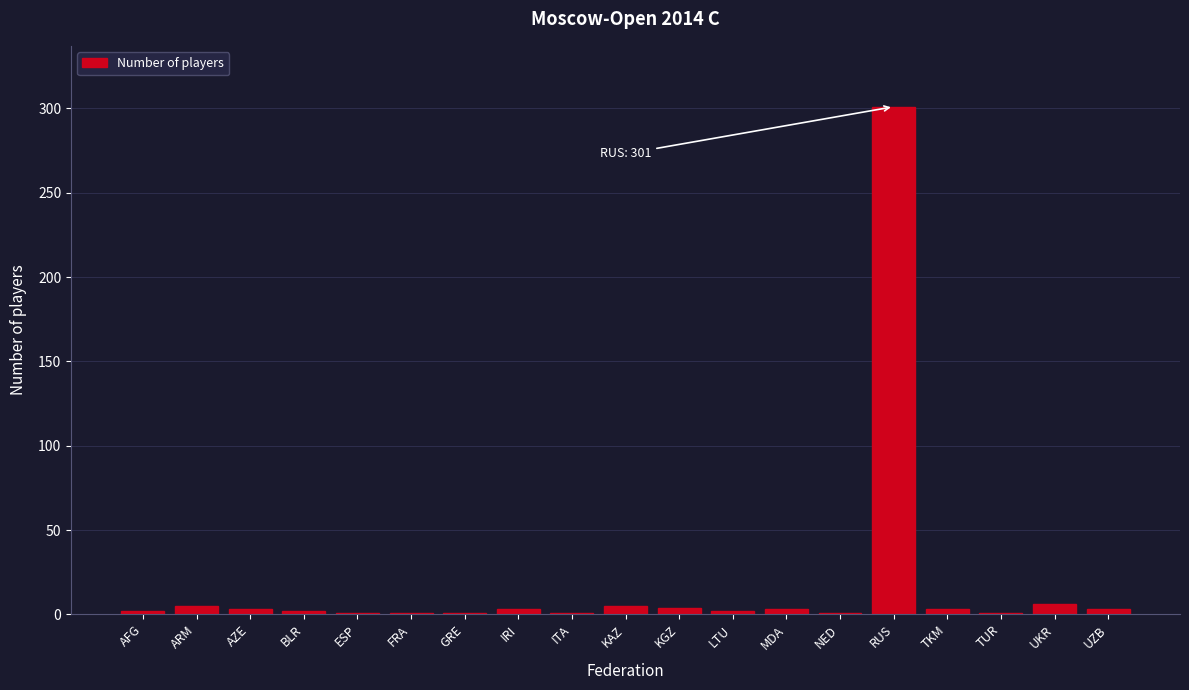

At which category does the chart reach its peak across all series?

RUS